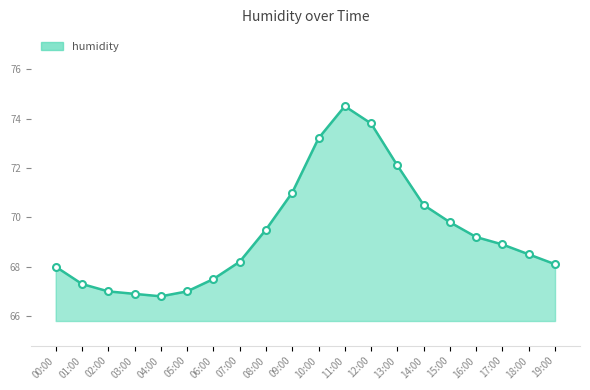

True or false: there are more than 2 points higher than both neighbors.

False